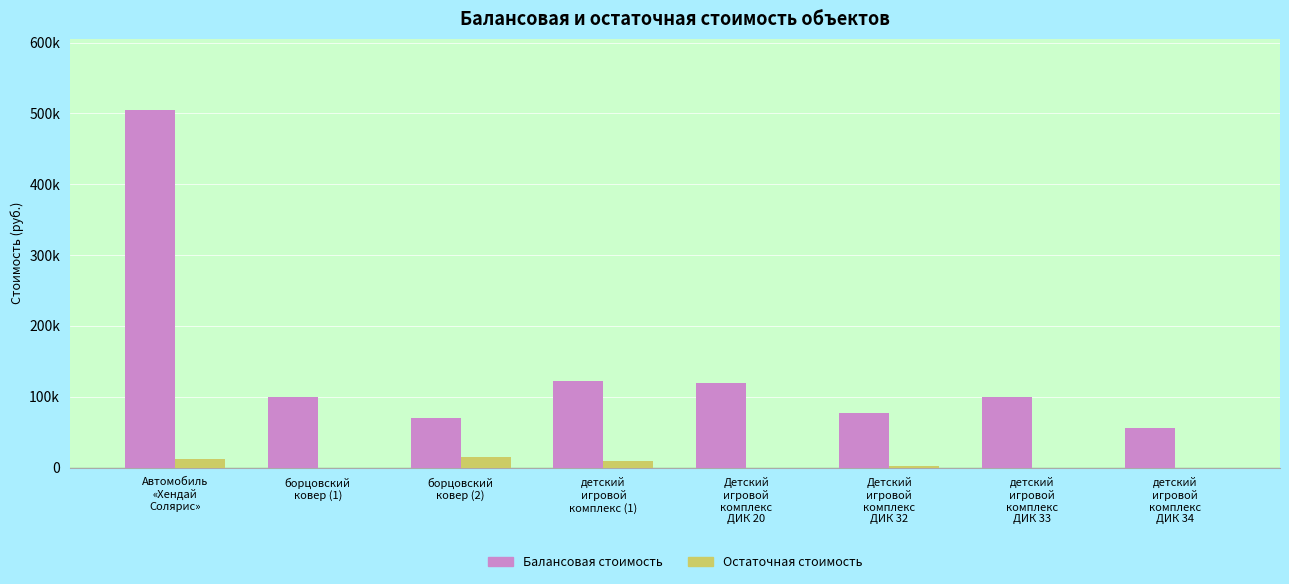

Is the value of Остаточная стоимость at борцовский
ковер (1) greater than the value of Балансовая стоимость at борцовский
ковер (2)?

No